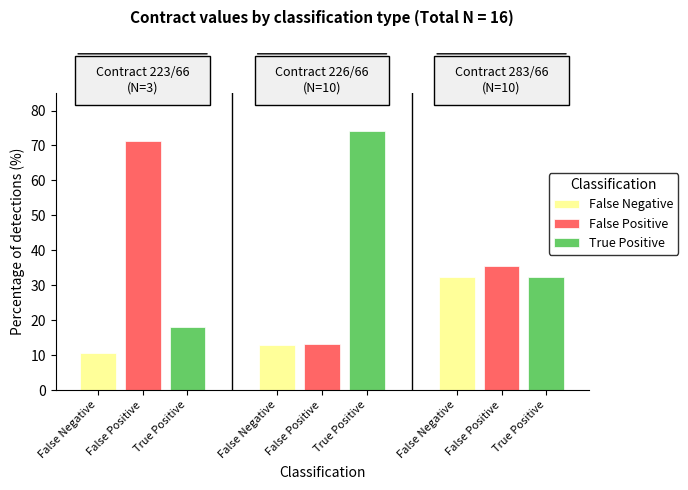

What is the value of the True Positive bar at the 2nd from the left?

74.1